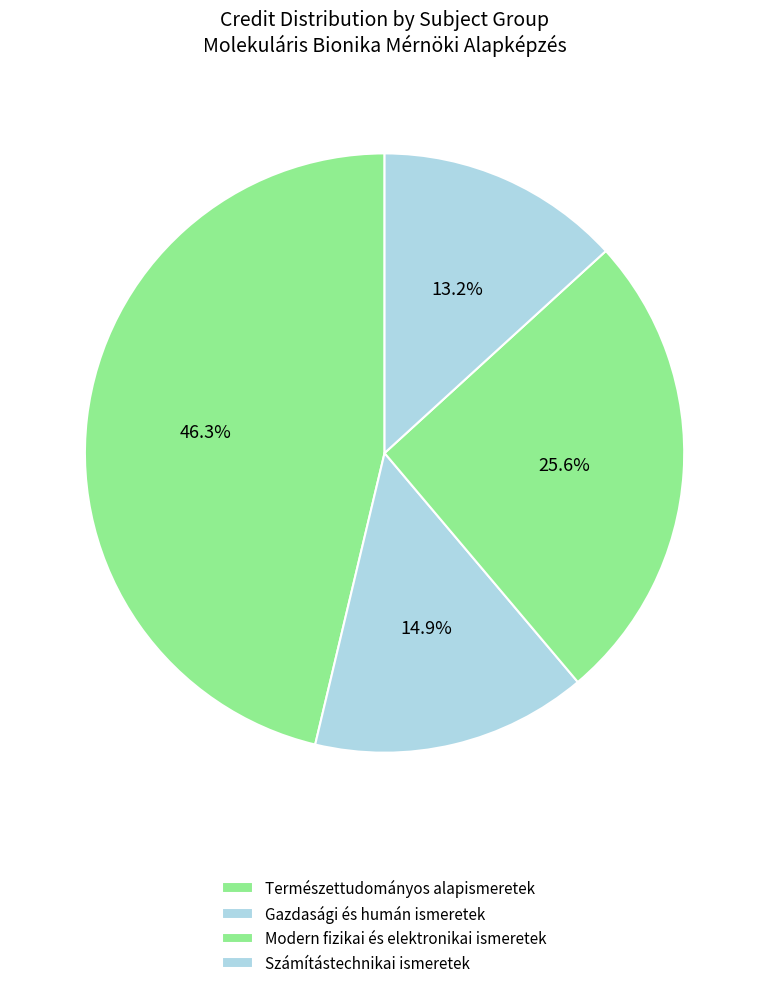

Count the number of slices in the pie.

4